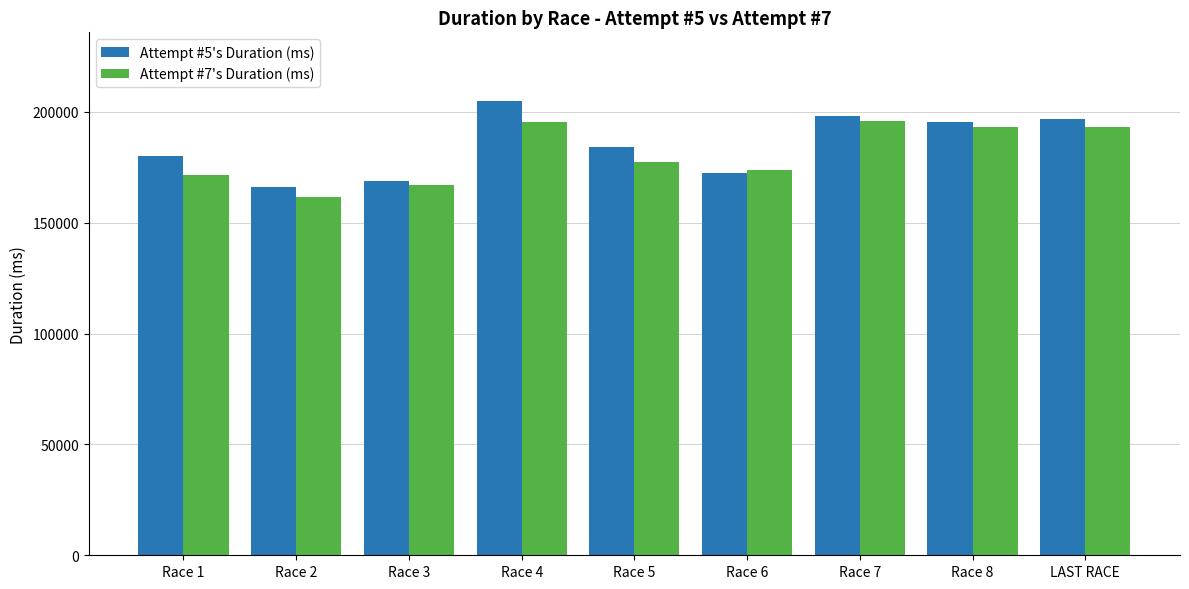

Which series changed the most between Race 1 and Race 2?

Attempt #5's Duration (ms)